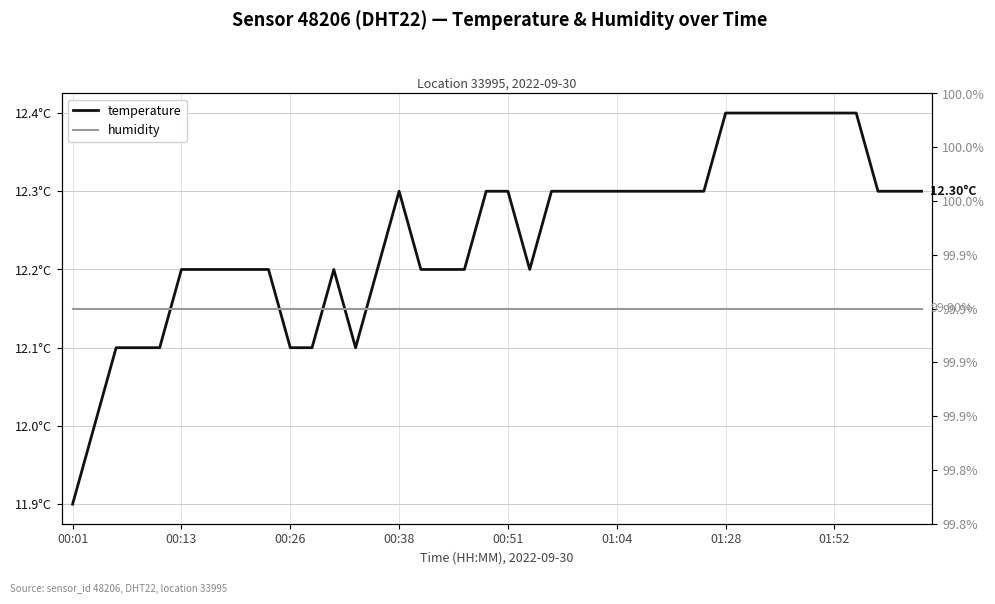

What is the sum of all humidity values?

3996.0